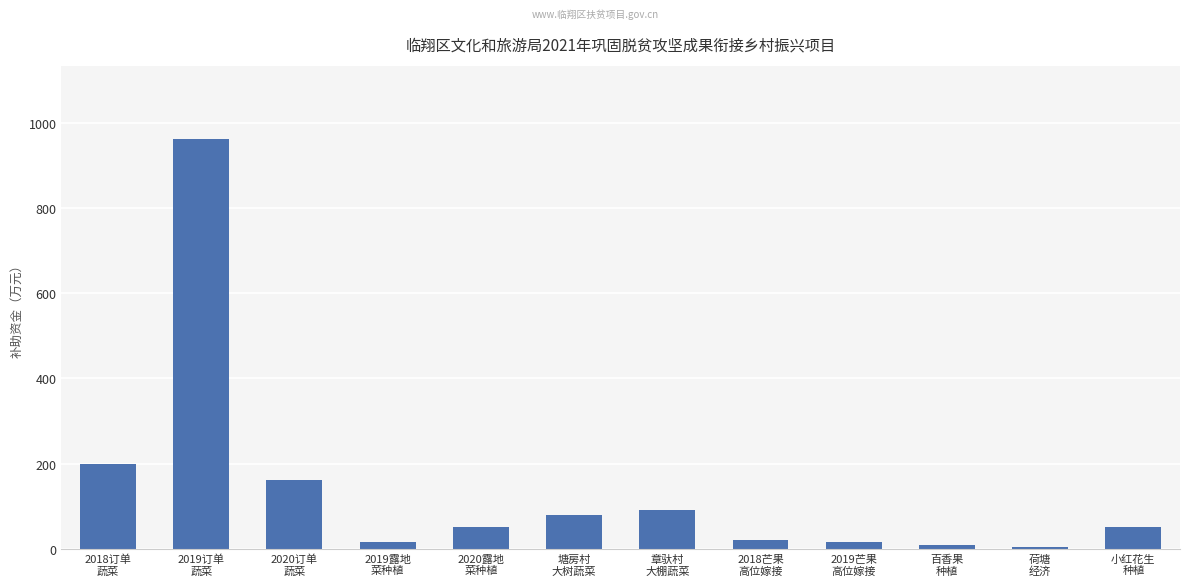

What is the label of the 1st bar from the left?

2018订单
蔬菜